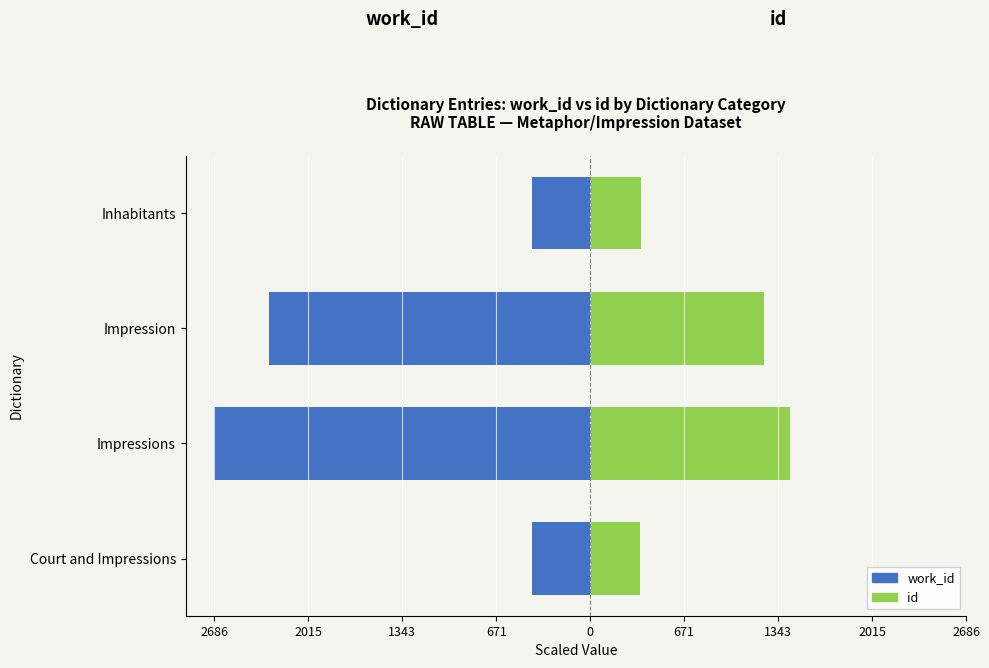

Rank the series at Court and Impressions from lowest to highest value.

work_id, id